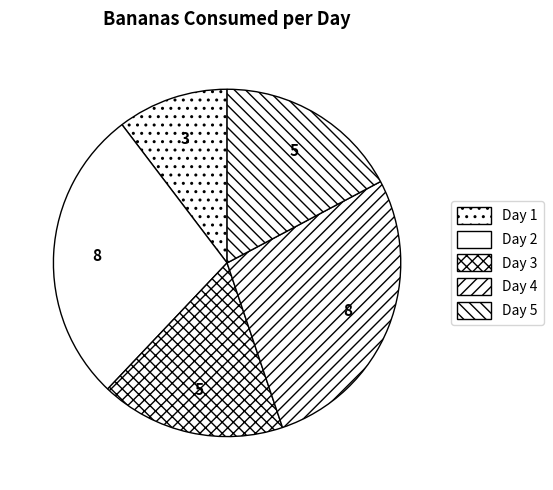

Which category has the biggest portion of the pie?

Day 2